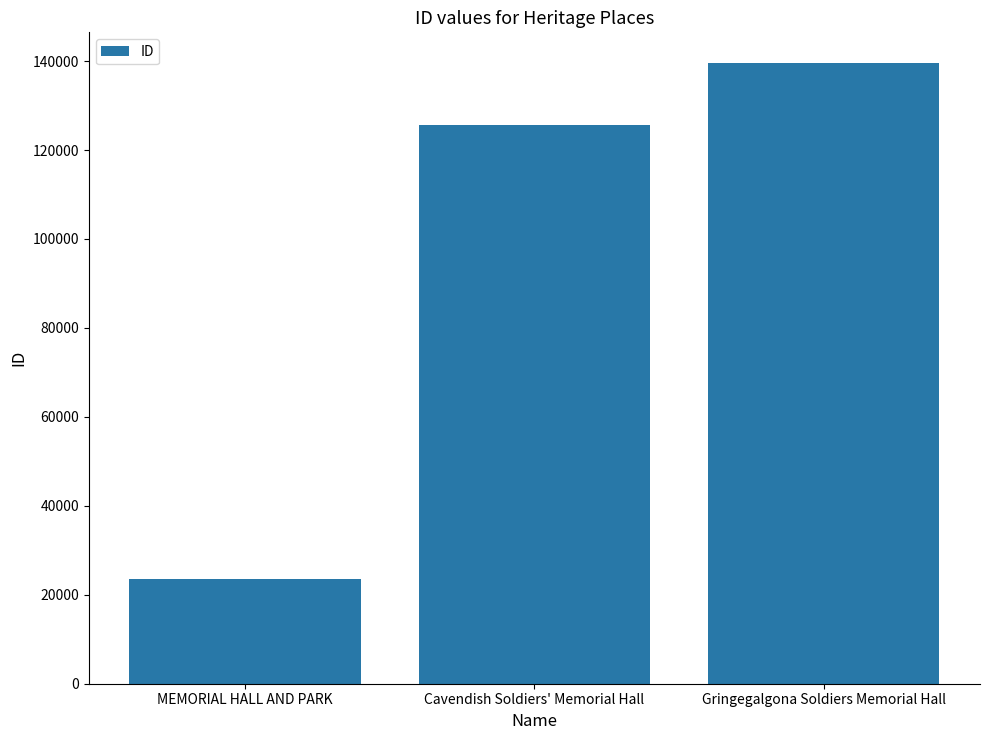

Which category has the highest value across all series?

Gringegalgona Soldiers Memorial Hall